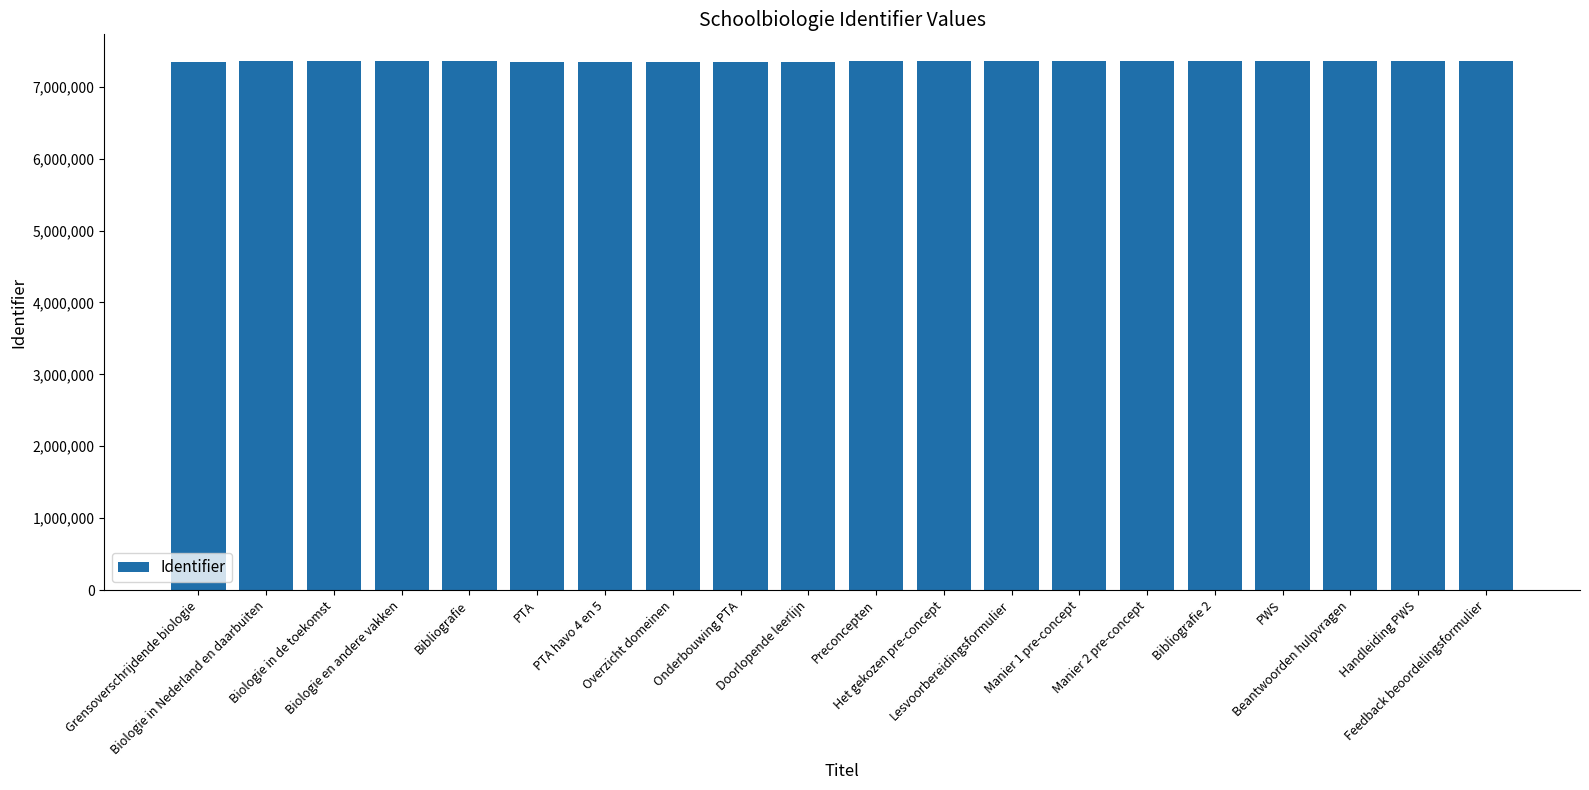

What is the minimum value shown in the chart?

7347824